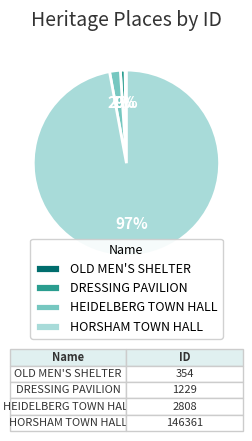

To the nearest percent, what is the difference between the largest and smallest slice percentages?

97%